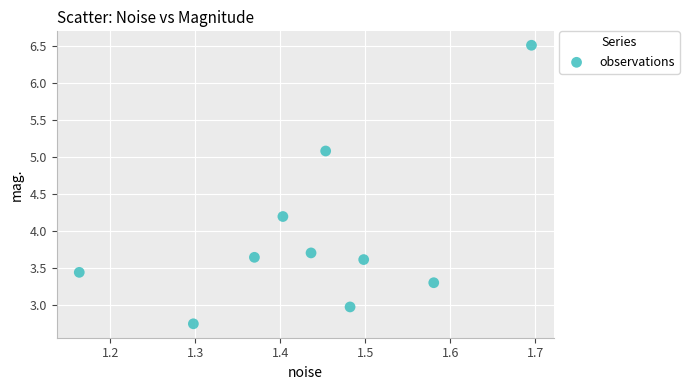

What Y value in the scatter plot is closest to 4?

4.2